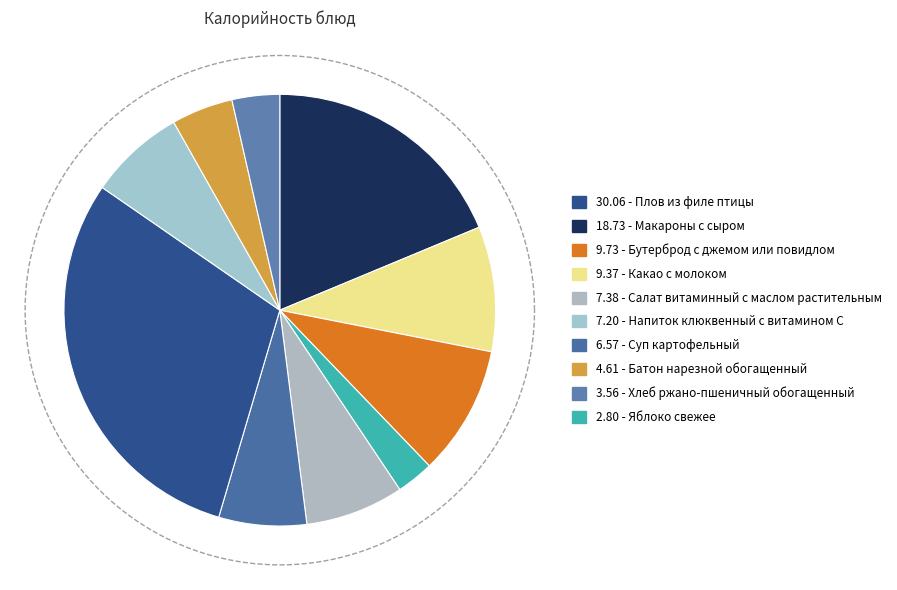

To the nearest percent, what percentage of the pie is Суп картофельный?

7%